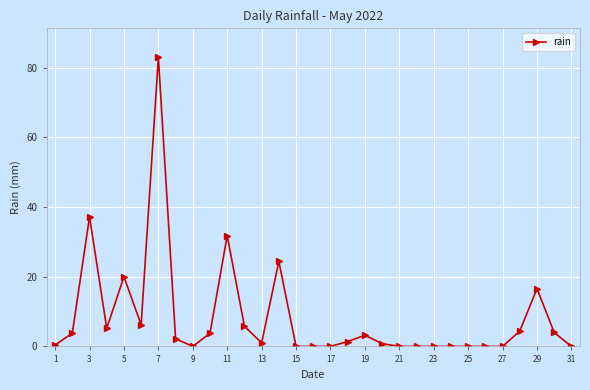

What is the maximum value shown in the chart?

83.0